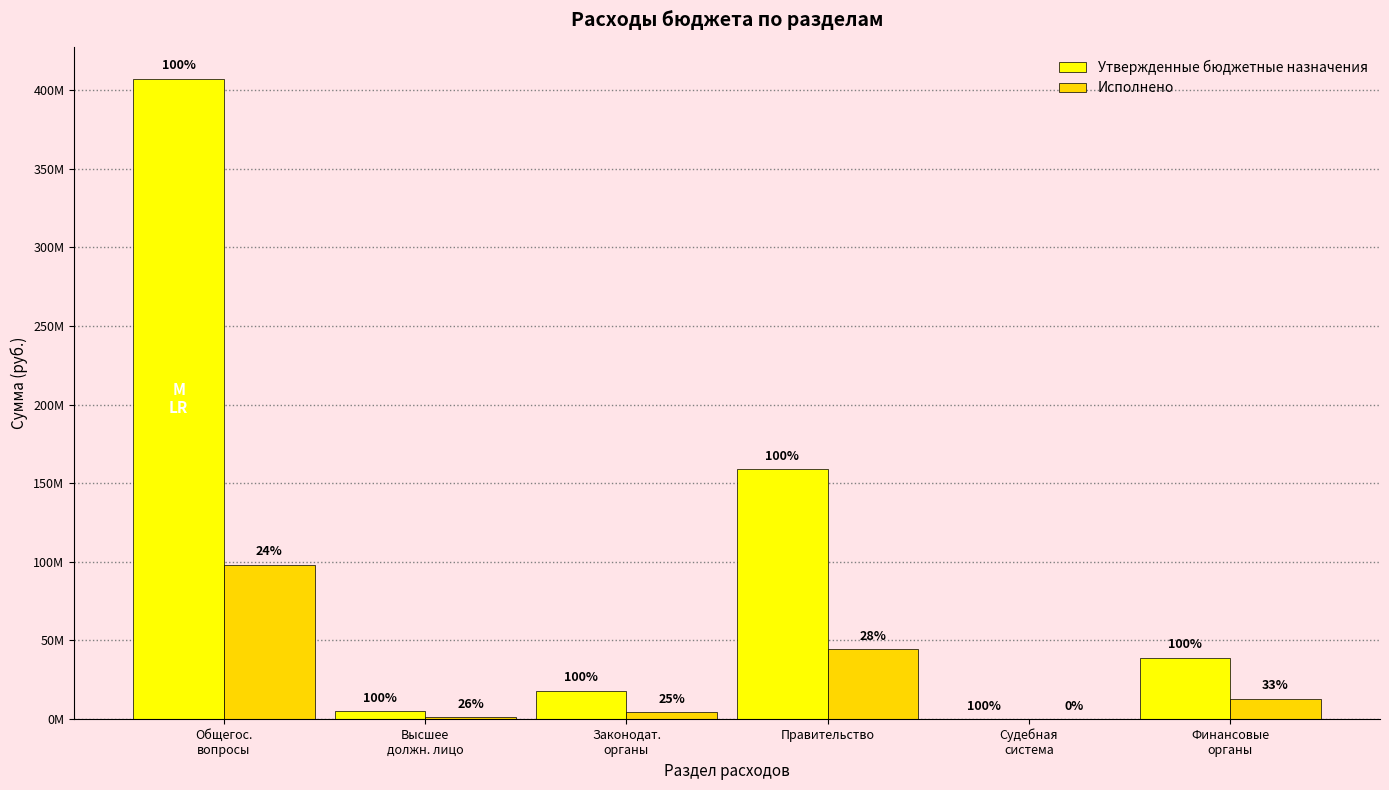

Does the chart contain stacked bars?

No